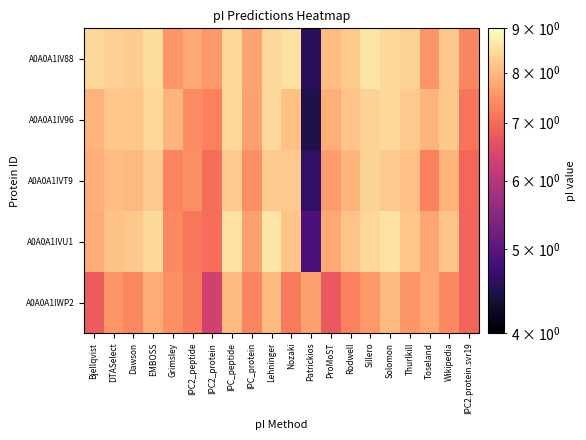

What is the maximum value shown in the chart?

8.6